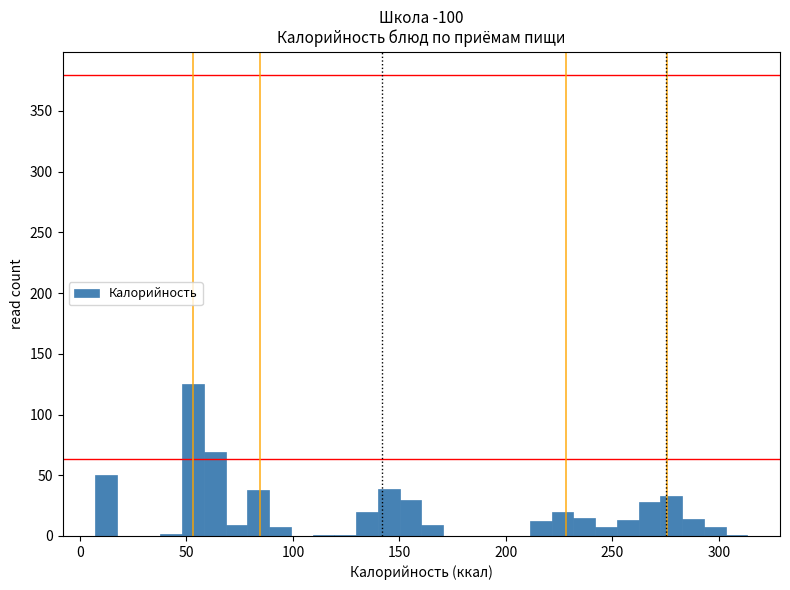

Read against the x-axis, roughly where is the centre of the tallest bar?

55